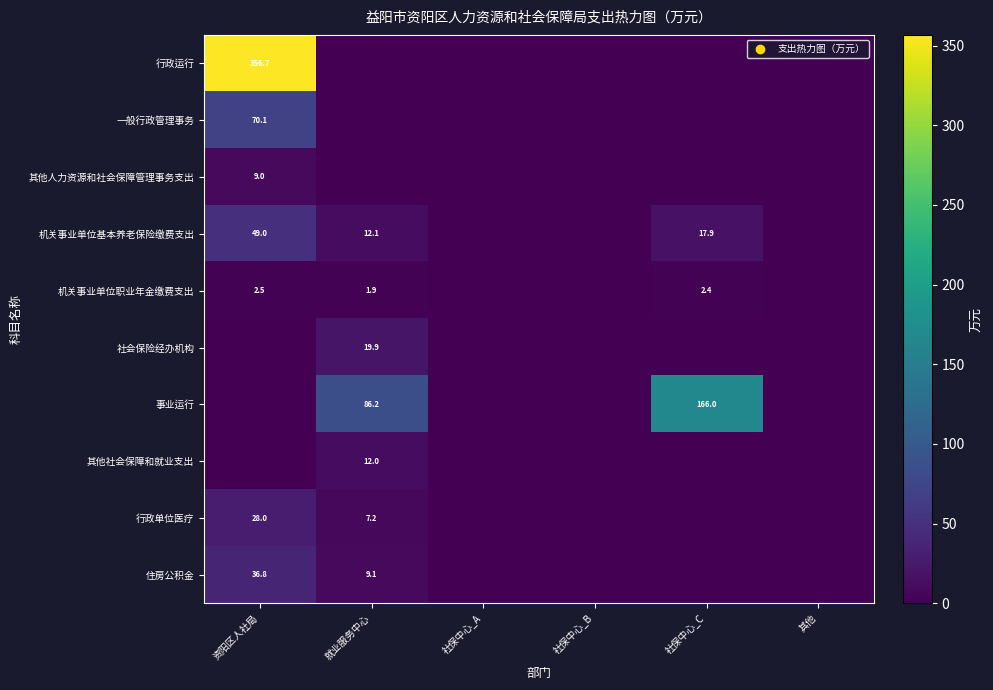

True or false: 机关事业单位职业年金缴费支出 has a value of 0.8 at 资阳区人社局.

False